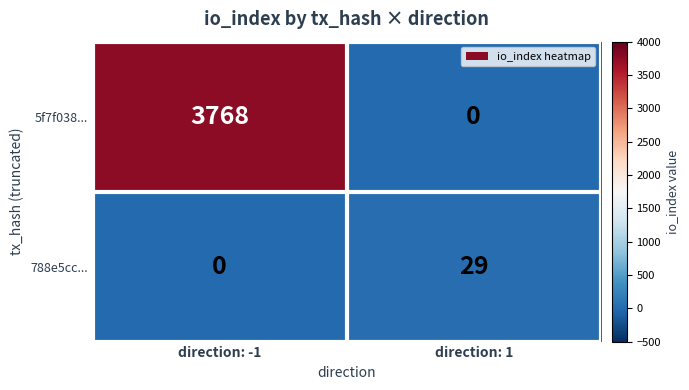

At how many categories does at least one series exceed 1869?

1